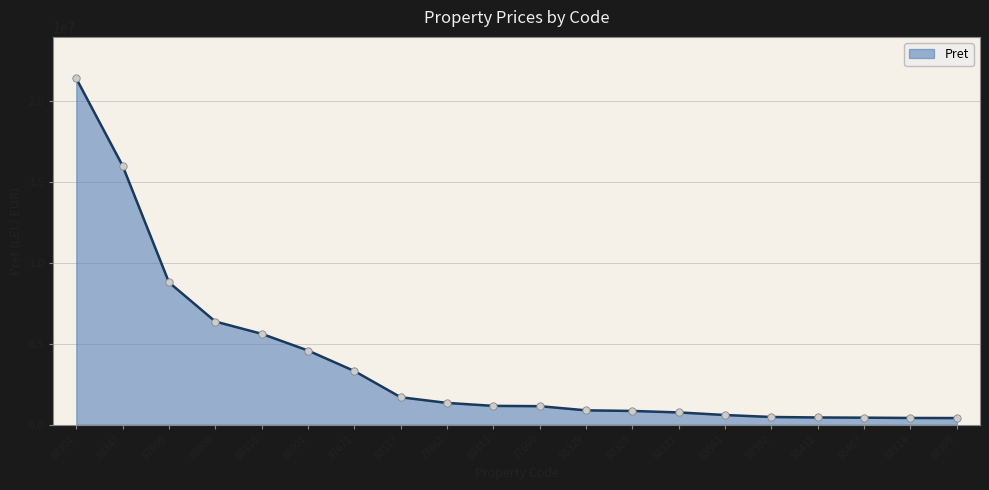

Approximately how many times larger is the value at 87999 compared to 88327?

11.6